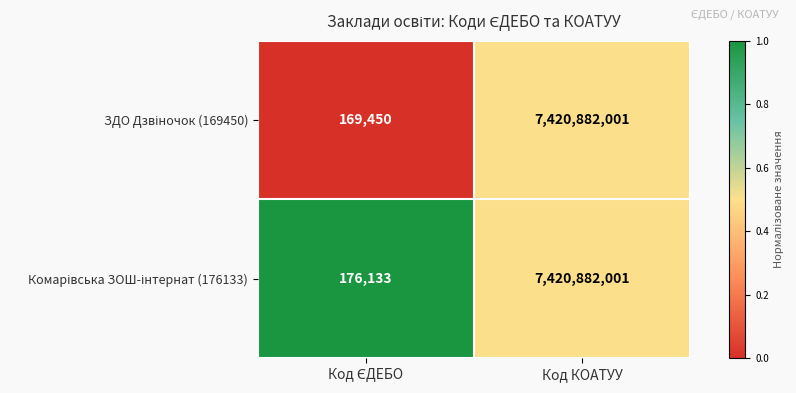

What is the smallest value displayed?

169450